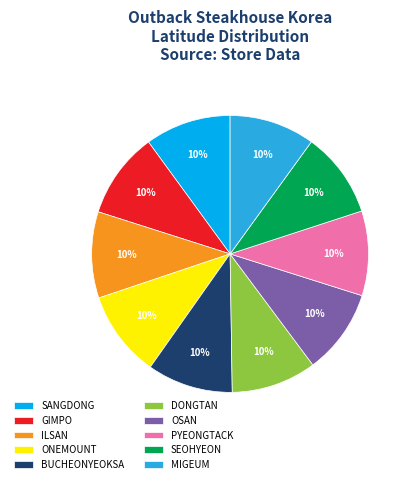

Does PYEONGTACK account for over 50% of the chart?

No